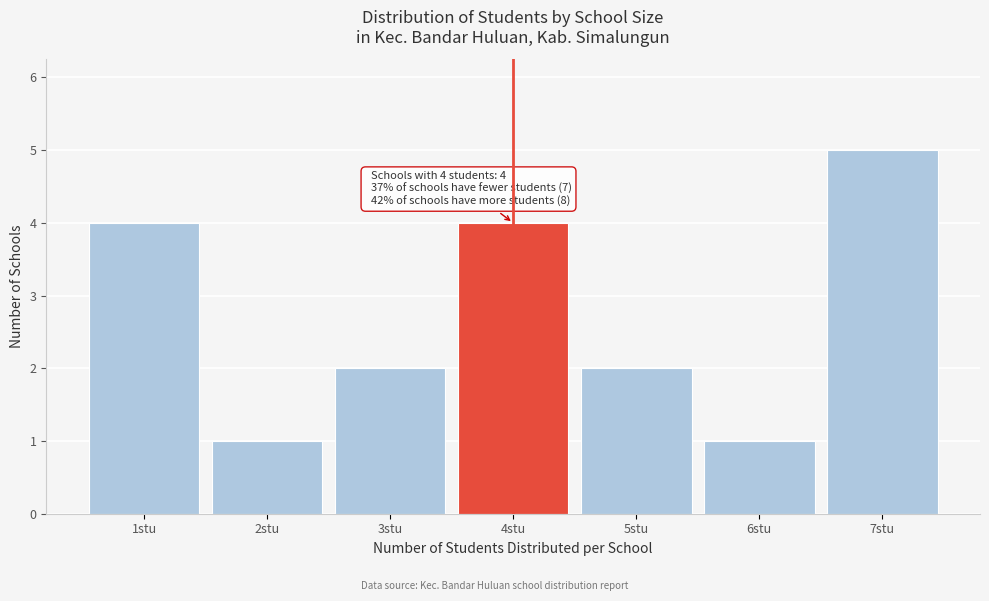

Over which range of the x-axis is the bar tallest?

6.5 to 7.5